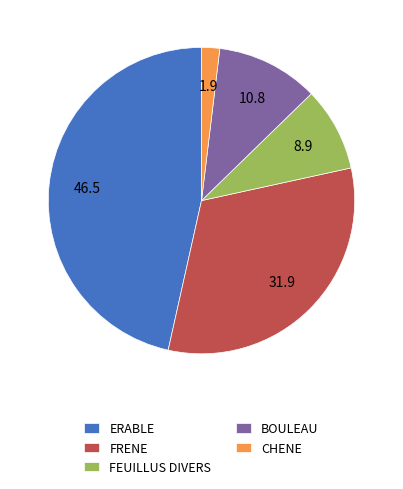

What is the ratio of the value at FEUILLUS DIVERS to the value at FRENE?

0.3